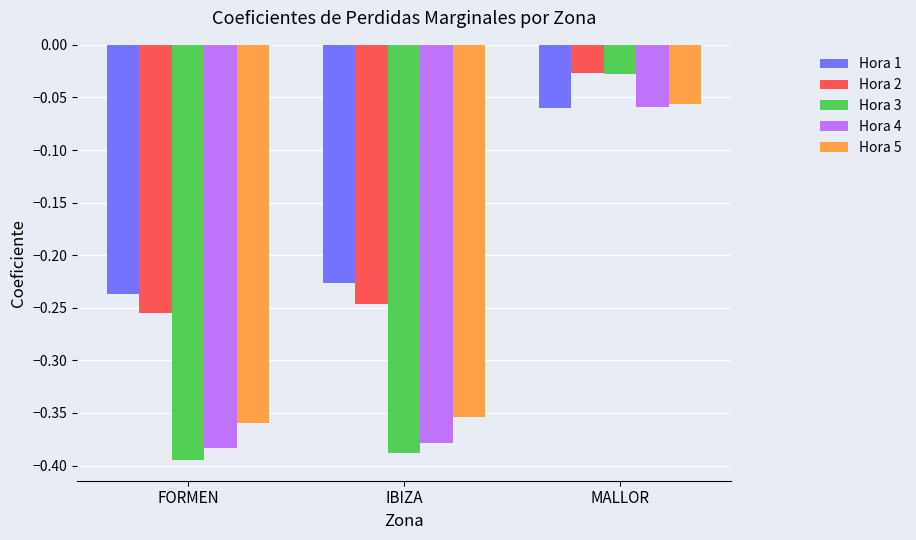

Which label corresponds to the largest value in the chart?

MALLOR